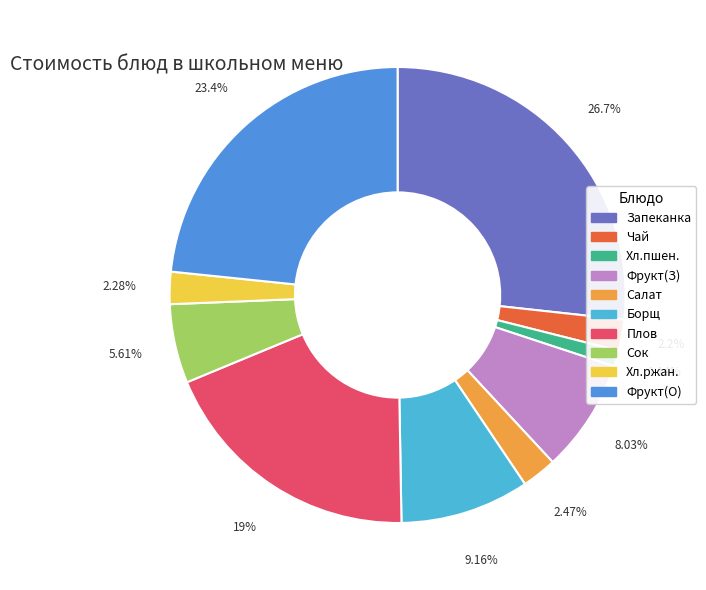

Approximately how many times larger is the value at Чай compared to Фрукт(З)?

0.3